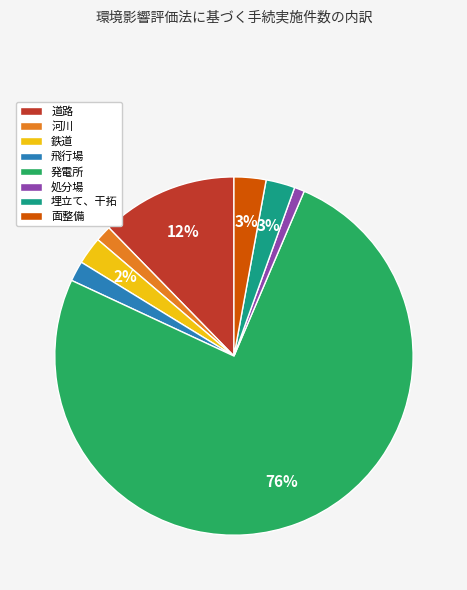

To the nearest percent, what is the difference between the largest and smallest slice percentages?

75%